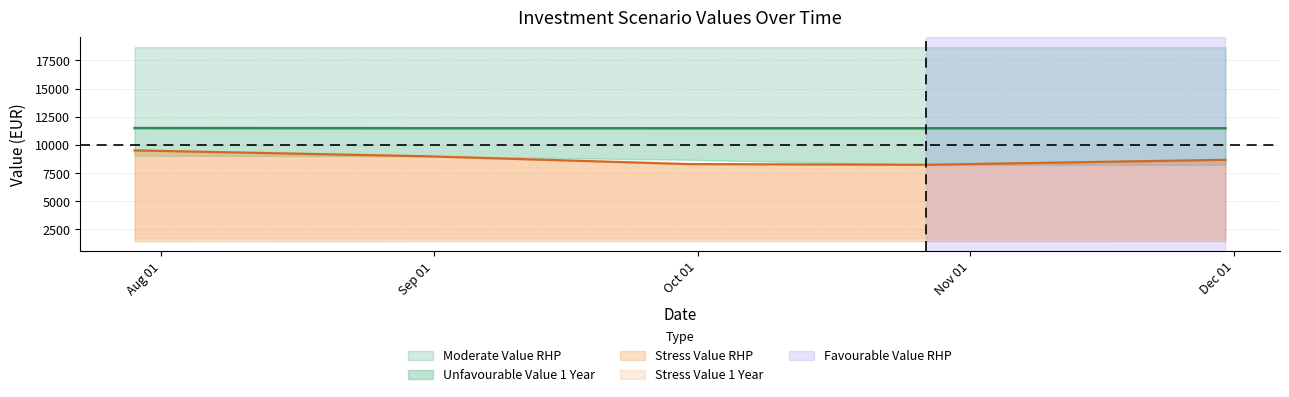

The Stress Value RHP series shows 1463.0 at 2022-11-30. True or false?

True